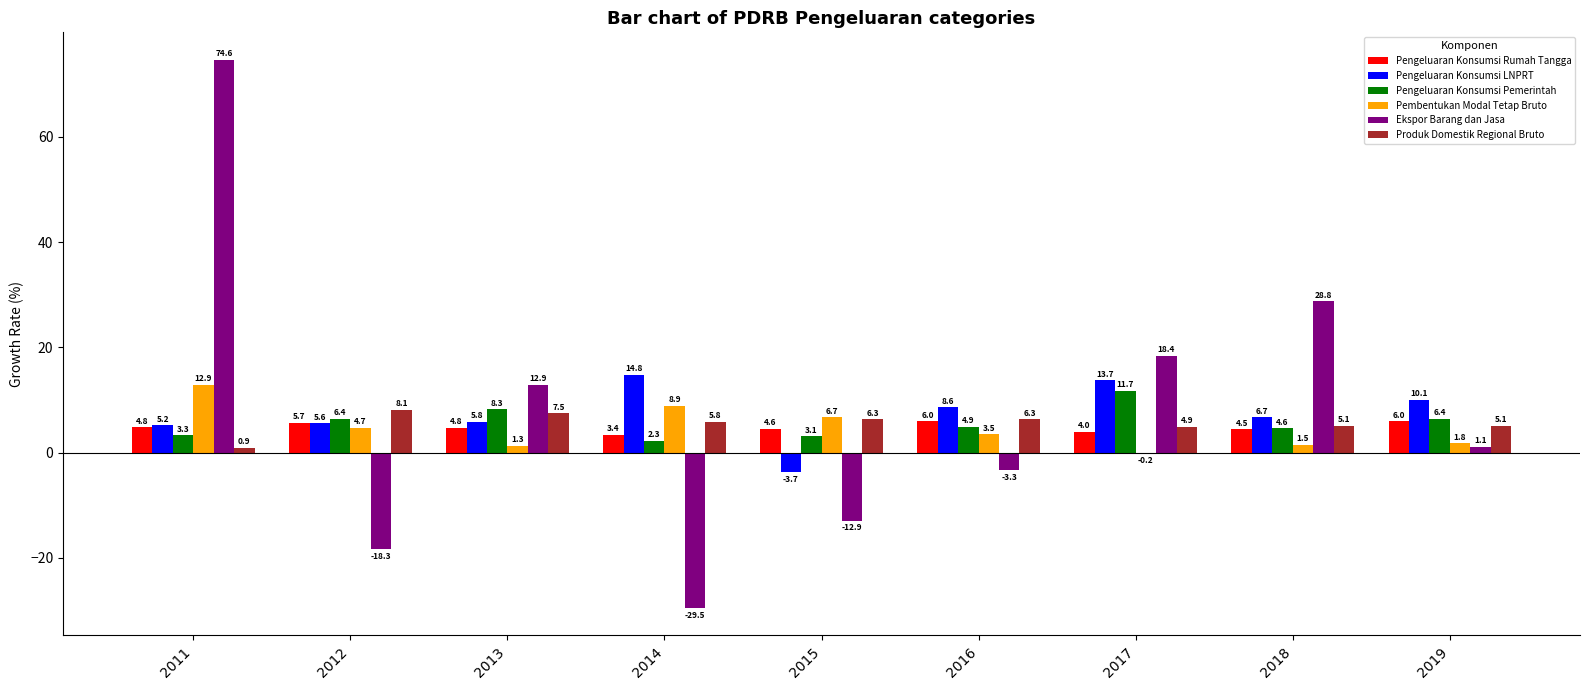

The Pengeluaran Konsumsi LNPRT series shows 8.6 at 2016. True or false?

True